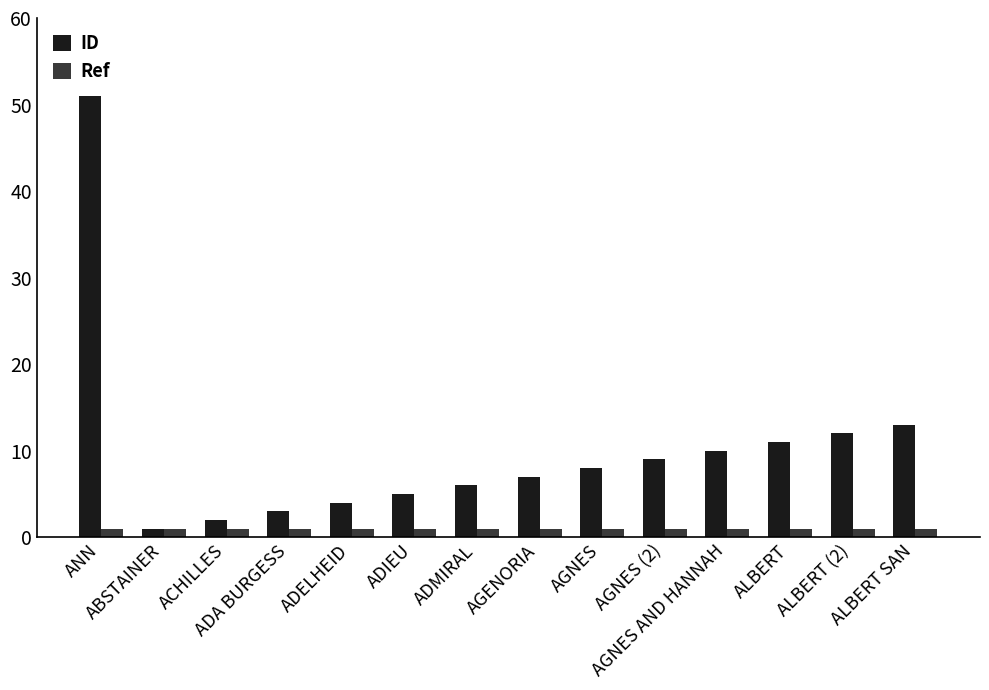

Reading left to right, transcribe all the data shown in this chart.

ID: ANN=51	ABSTAINER=1	ACHILLES=2	ADA BURGESS=3	ADELHEID=4	ADIEU=5	ADMIRAL=6	AGENORIA=7	AGNES=8	AGNES (2)=9	AGNES AND HANNAH=10	ALBERT=11	ALBERT (2)=12	ALBERT SAN=13
Ref: ANN=1	ABSTAINER=1	ACHILLES=1	ADA BURGESS=1	ADELHEID=1	ADIEU=1	ADMIRAL=1	AGENORIA=1	AGNES=1	AGNES (2)=1	AGNES AND HANNAH=1	ALBERT=1	ALBERT (2)=1	ALBERT SAN=1